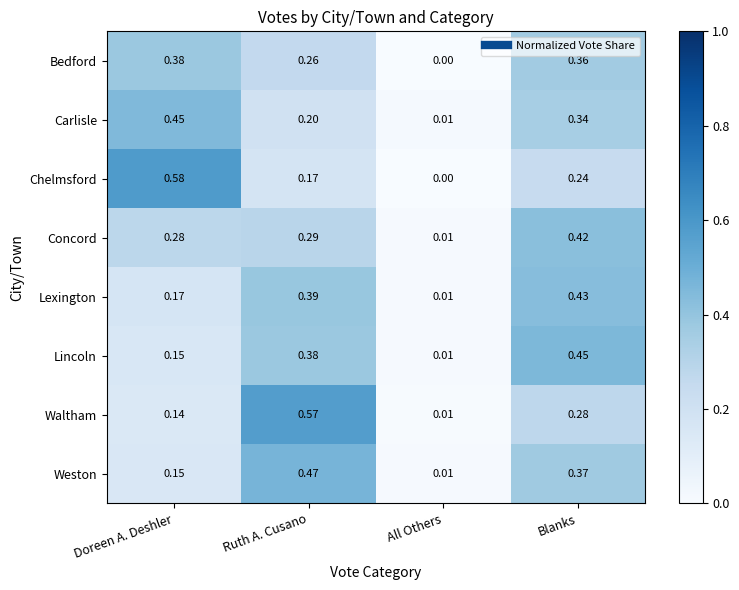

Rank the categories by Chelmsford value from lowest to highest.

All Others, Ruth A. Cusano, Blanks, Doreen A. Deshler